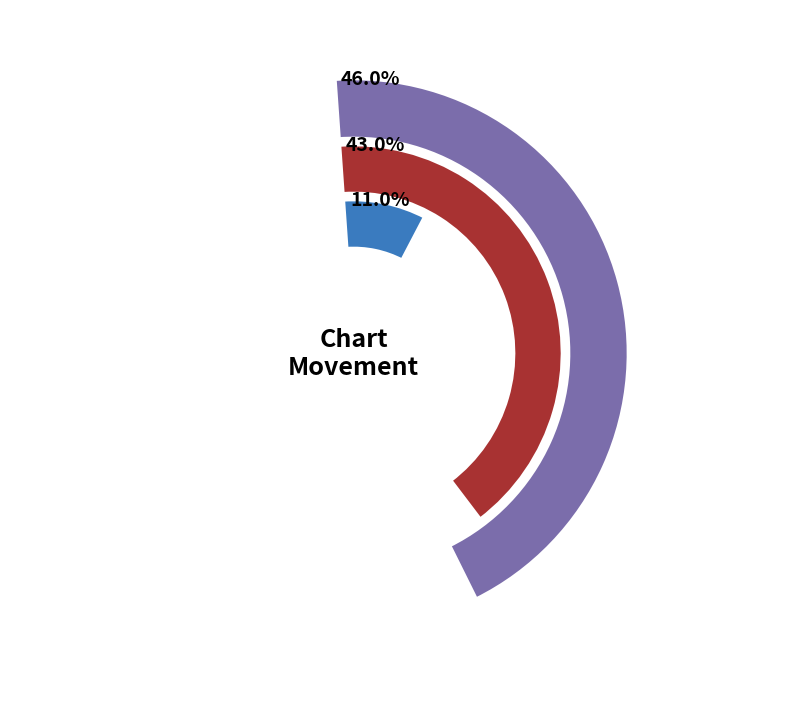

True or false: - accounts for 11% of the total.

True